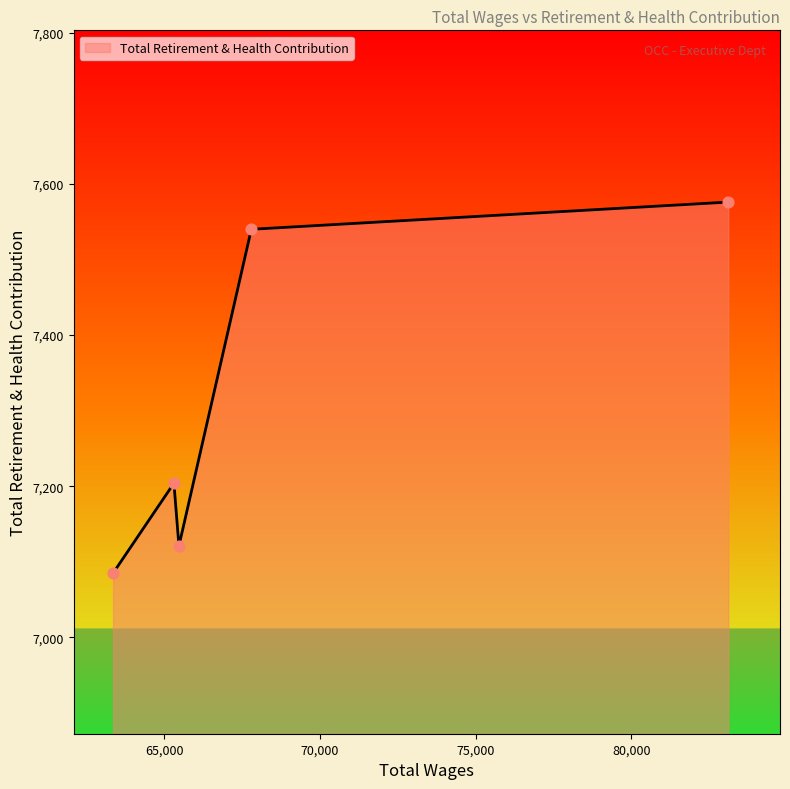

How many interior local peaks (higher than both neighbors) does the data have?

1